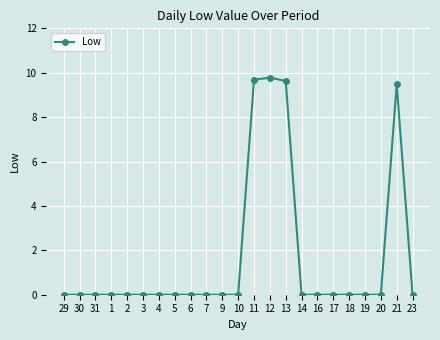

True or false: the data has more than 0 interior local peaks.

True